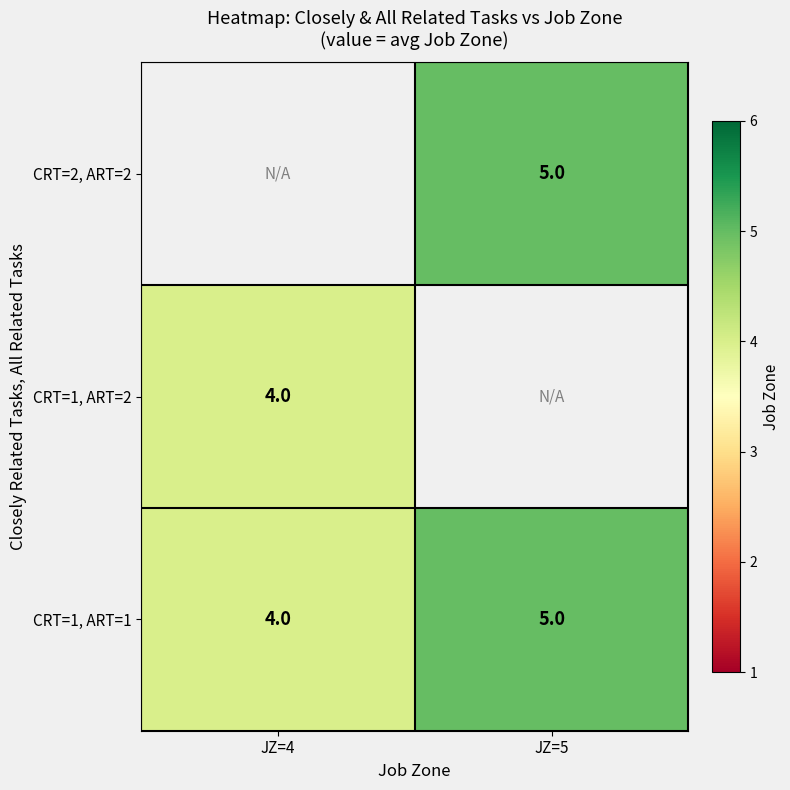

What is the sum of the CRT=1, ART=1 values at JZ=5 and JZ=4?

9